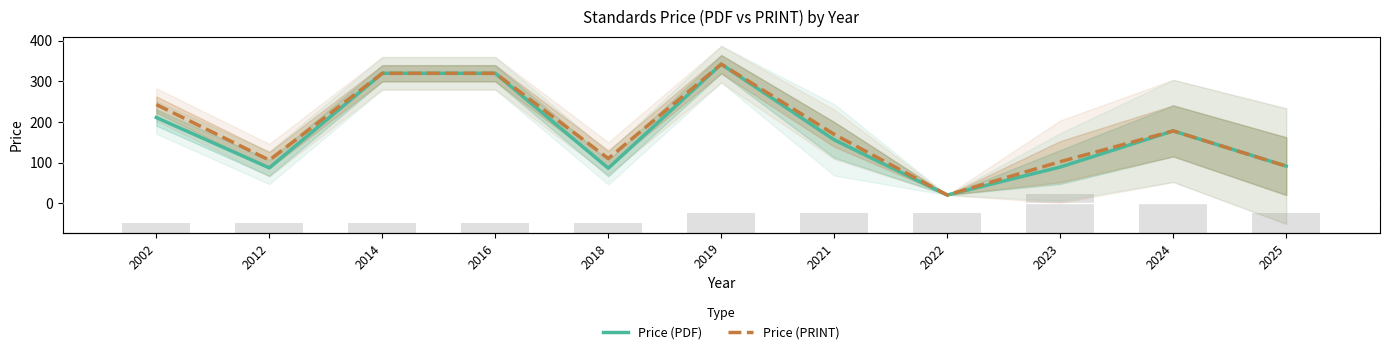

Is it true that Price (PRINT) equals 106.0 at 2012?

True